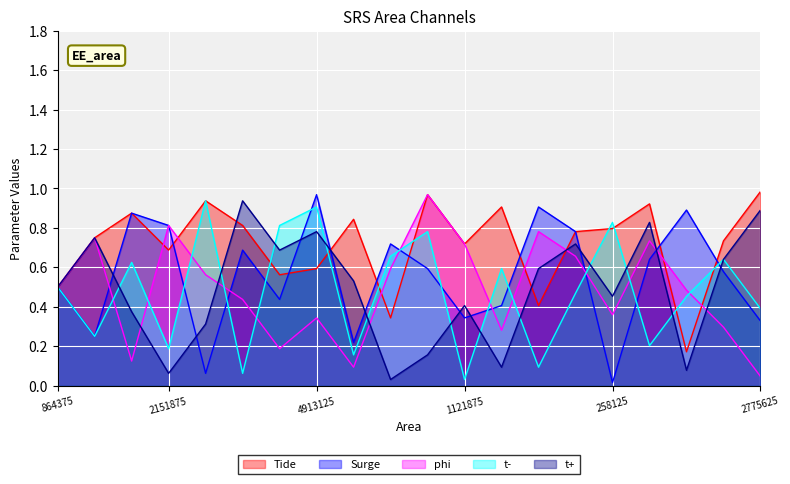

Does the chart display data point markers on the line(s)?

No